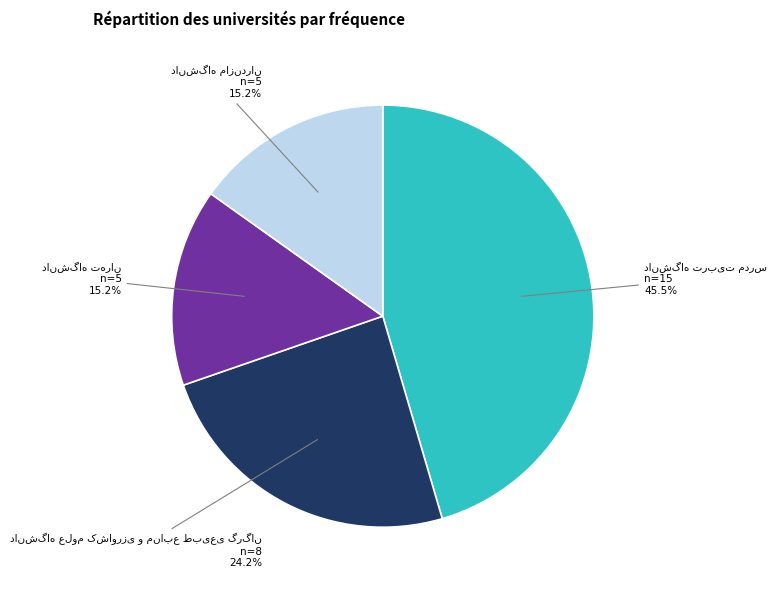

Does any single category account for the majority?

No